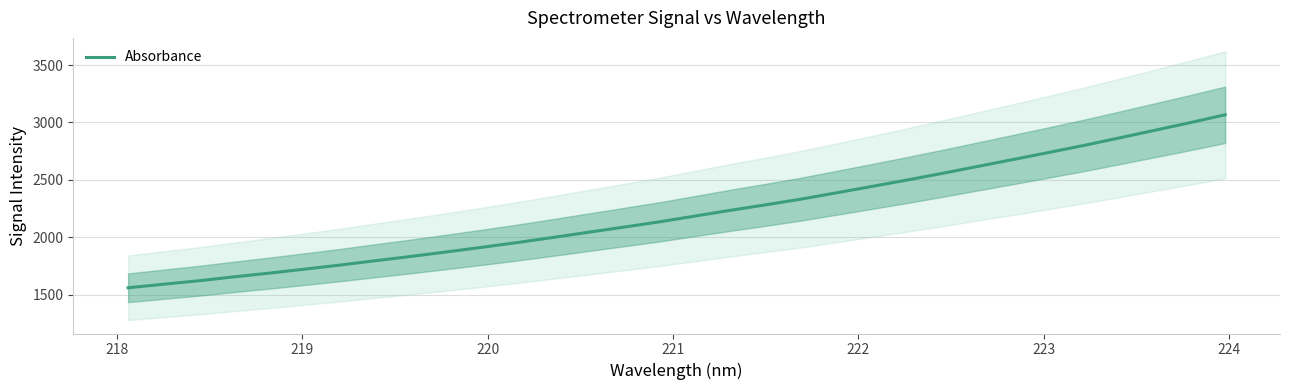

What is the difference between the second highest and second lowest values?

1405.7